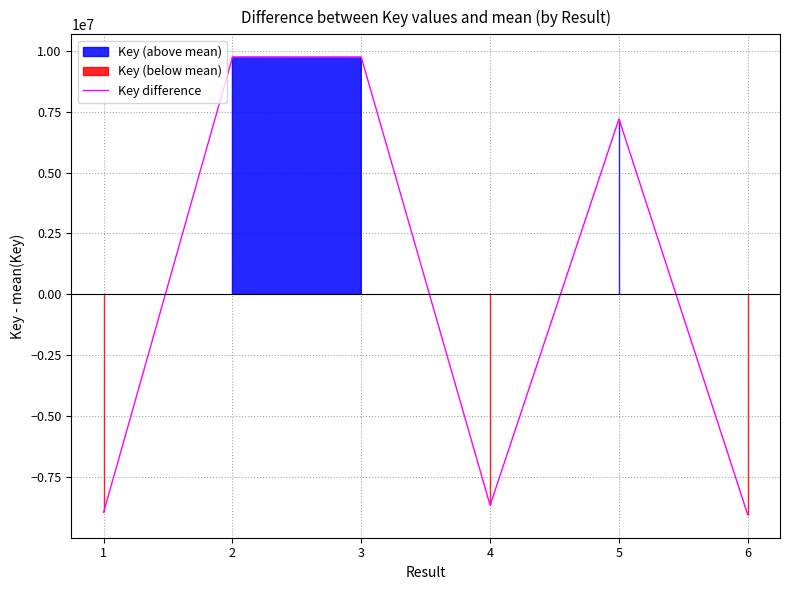

At which category does the data reach its first local valley?

4